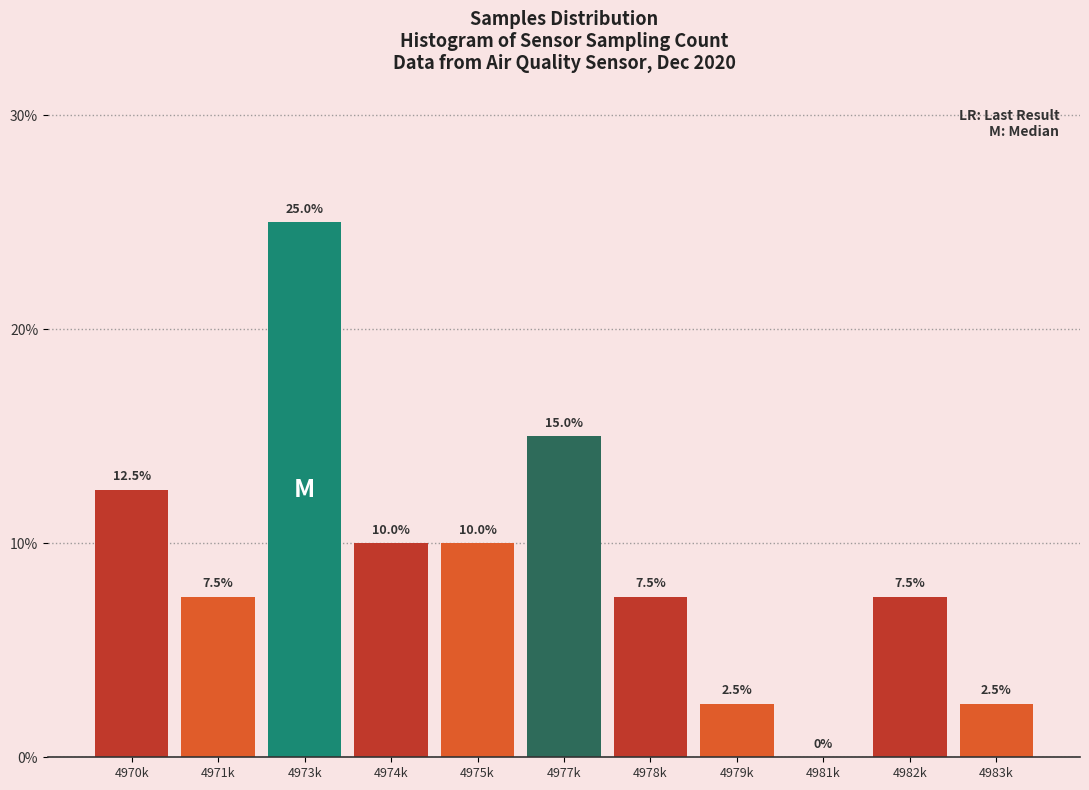

Reading left to right, transcribe all the data shown in this chart.

4970k=12.5	4971k=7.5	4973k=25.0	4974k=10.0	4975k=10.0	4977k=15.0	4978k=7.5	4979k=2.5	4981k=0.0	4982k=7.5	4983k=2.5